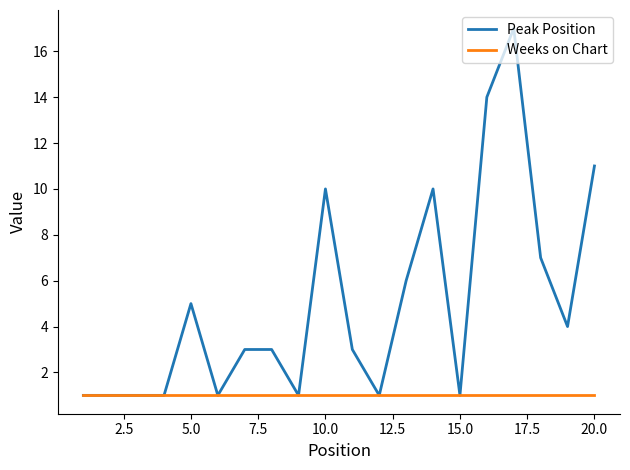

Which series has the largest total across all categories?

Peak Position